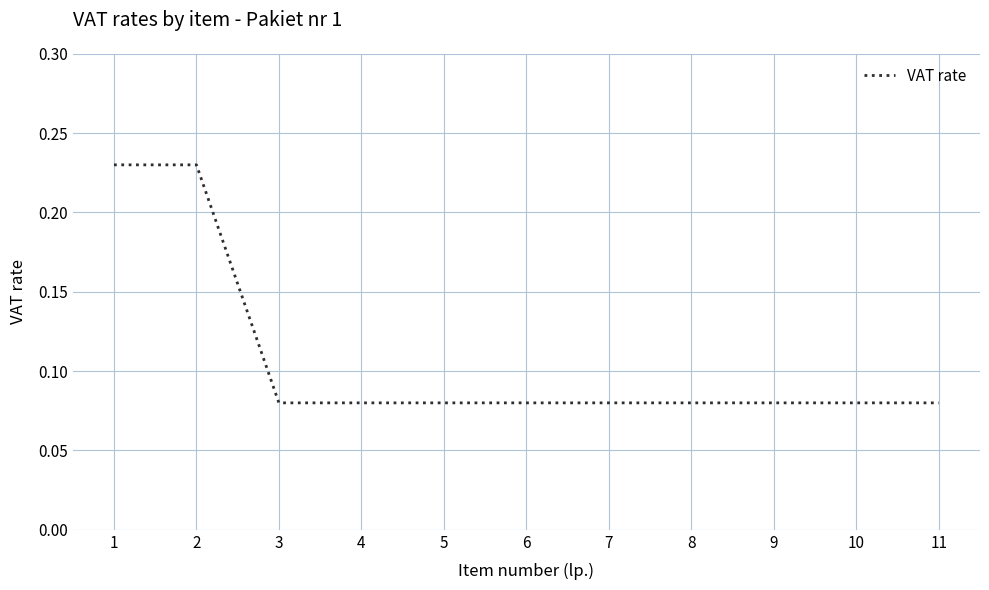

What is the smallest value displayed?

0.1